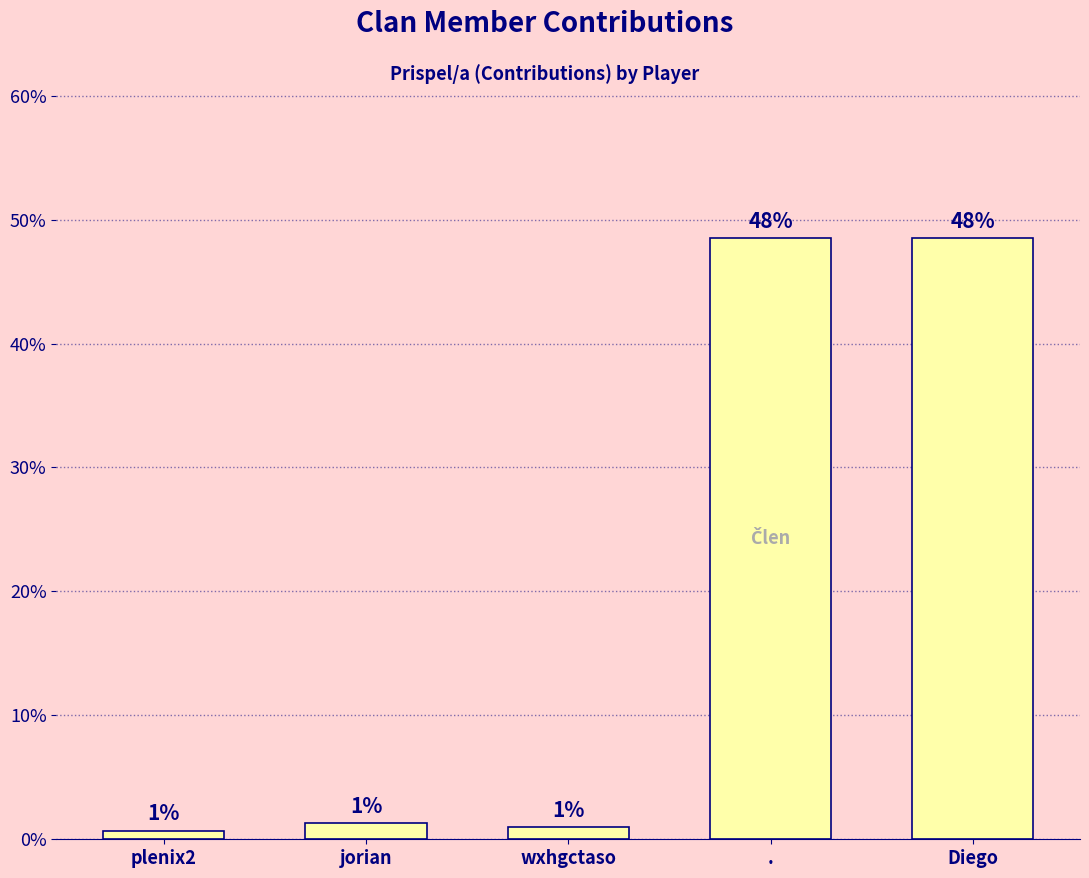

What position from the left is plenix2?

1